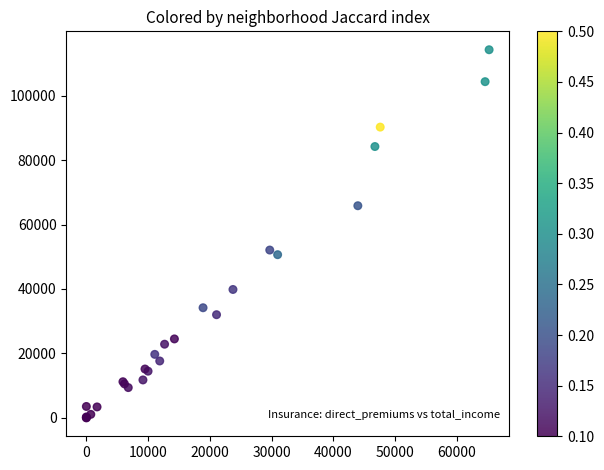

What Y value in the scatter plot is closest to 57124?

52083